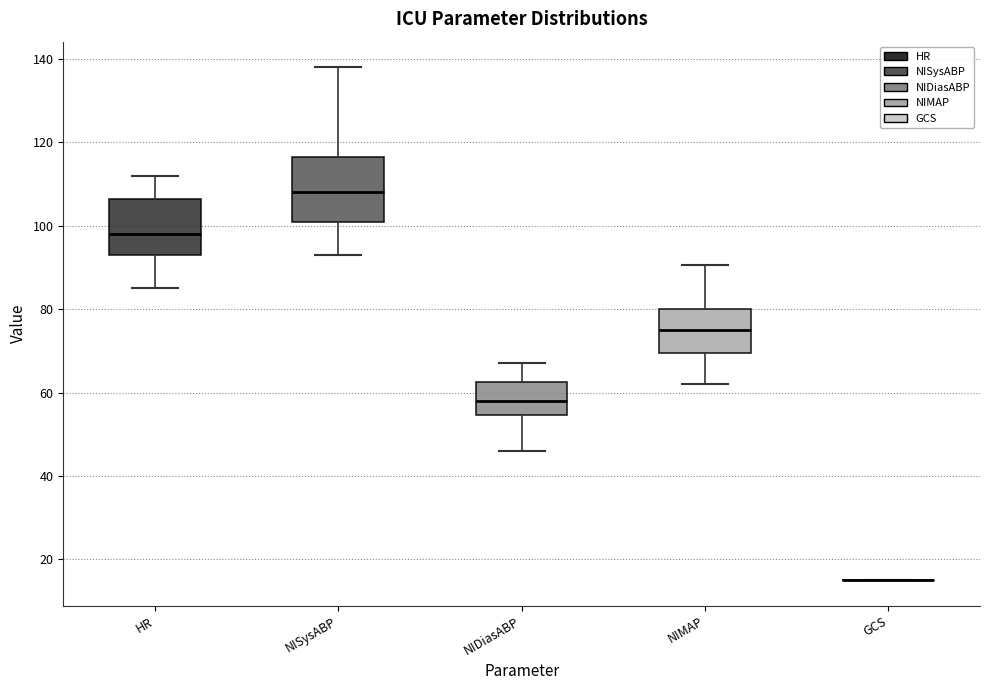

Comparing the boxes themselves (not the whiskers), which one is the tallest?

NISysABP